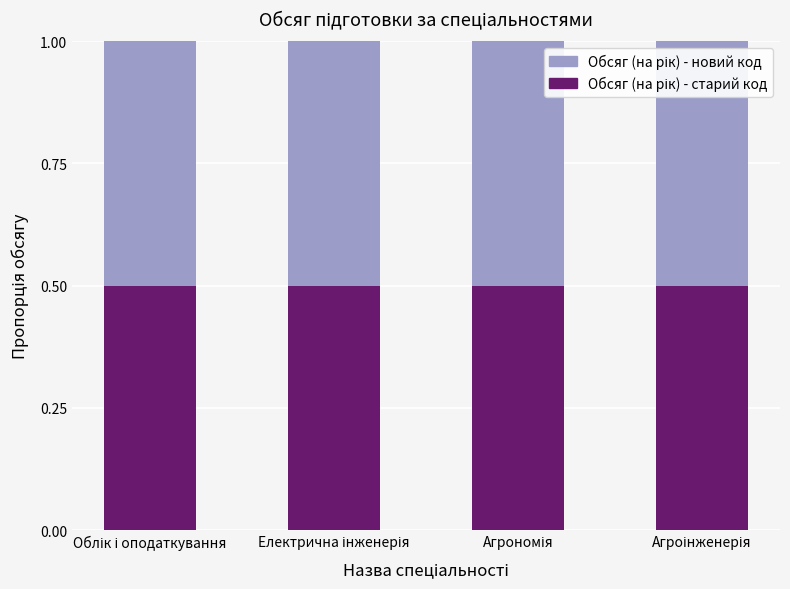

What are all the series names shown in the legend?

Обсяг (на рік) - новий код, Обсяг (на рік) - старий код